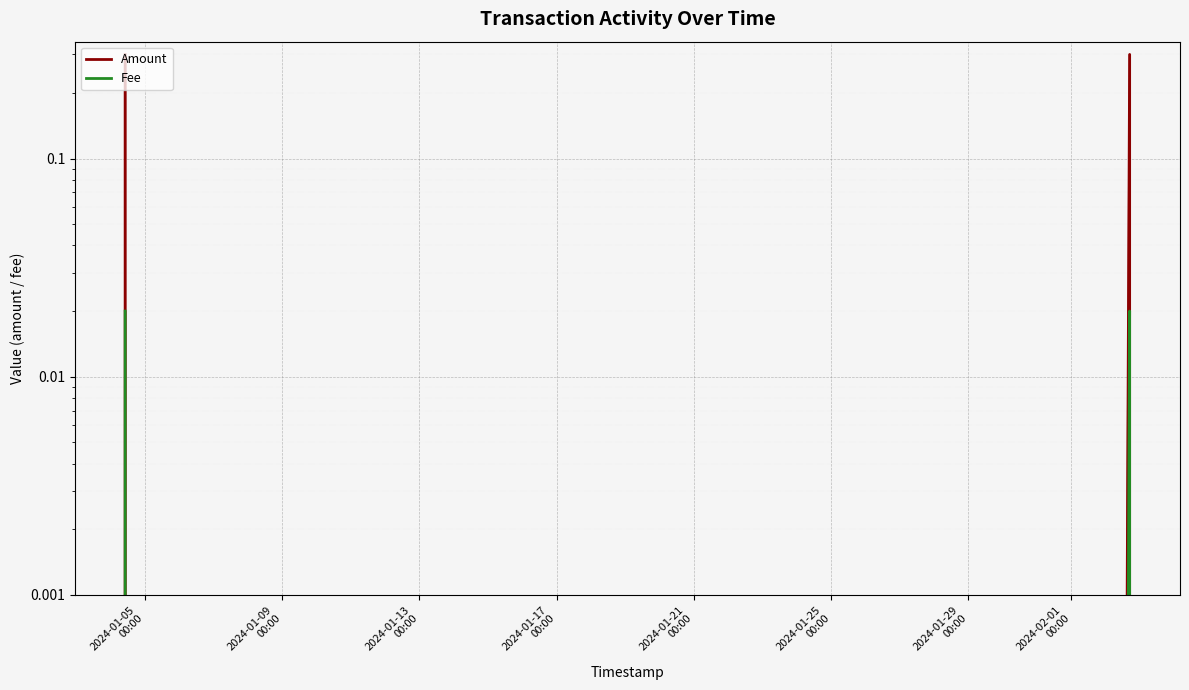

Count the number of data series in this chart.

2